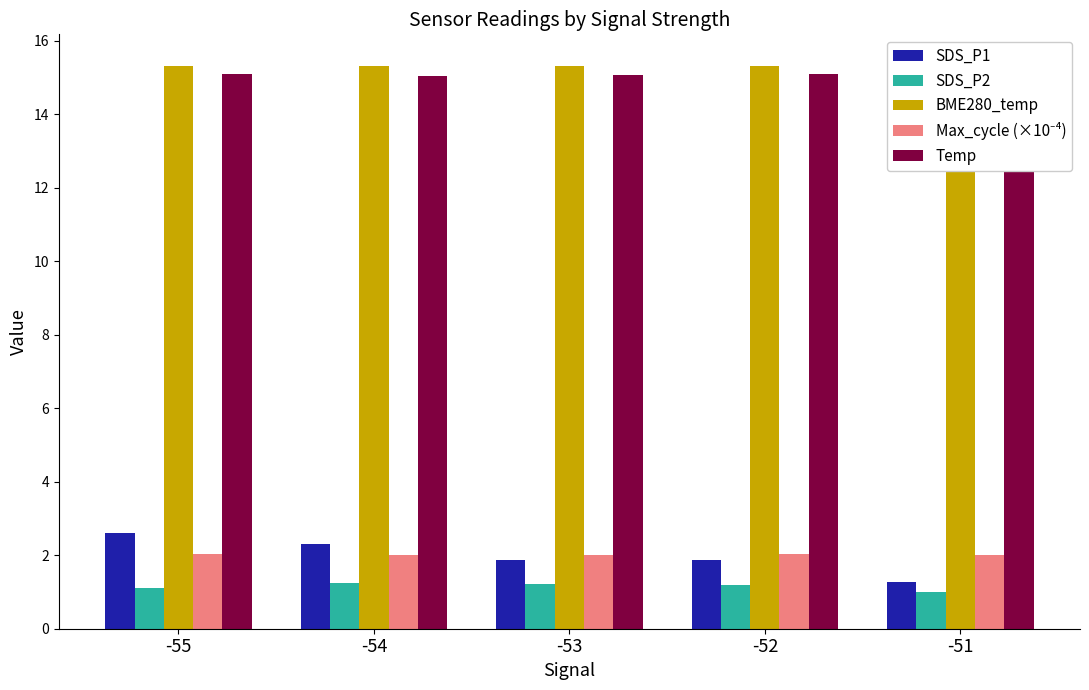

Rank the categories by BME280_temp value from lowest to highest.

-53, -55, -52, -54, -51